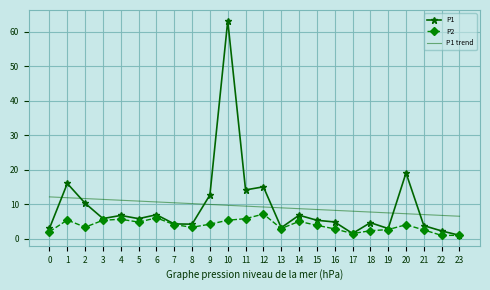

What is the total value across all series at 5?

21.5